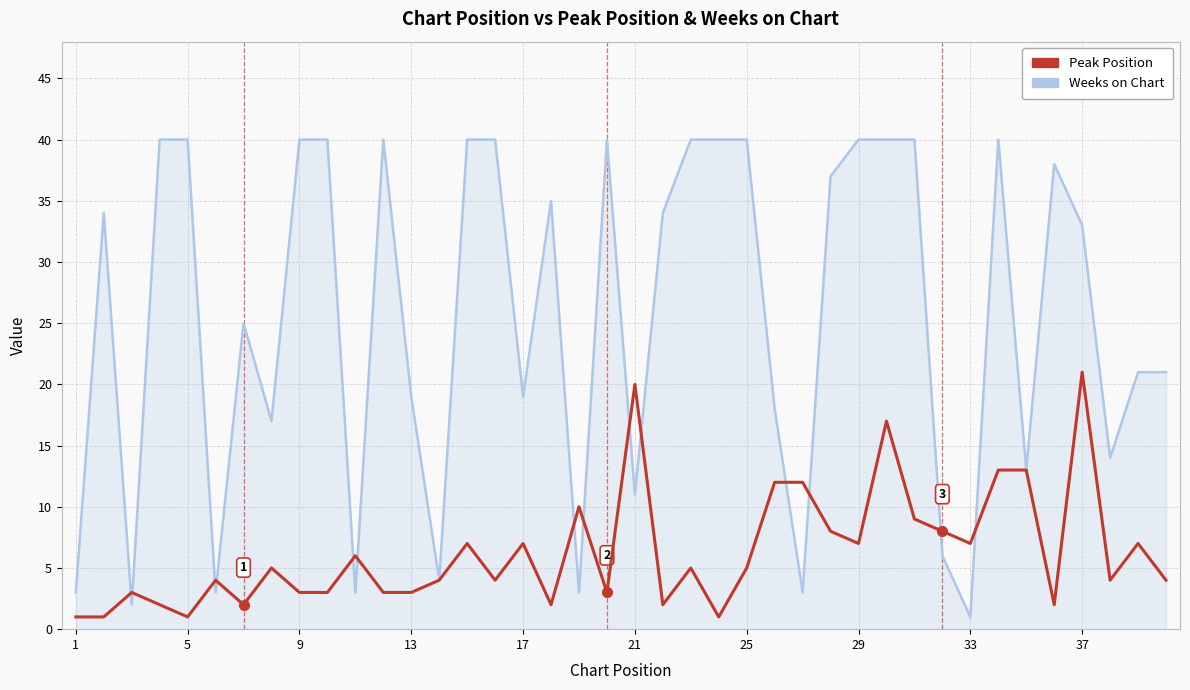

Which series ends up on top after the final intersection of Peak Position and Weeks on Chart?

Weeks on Chart